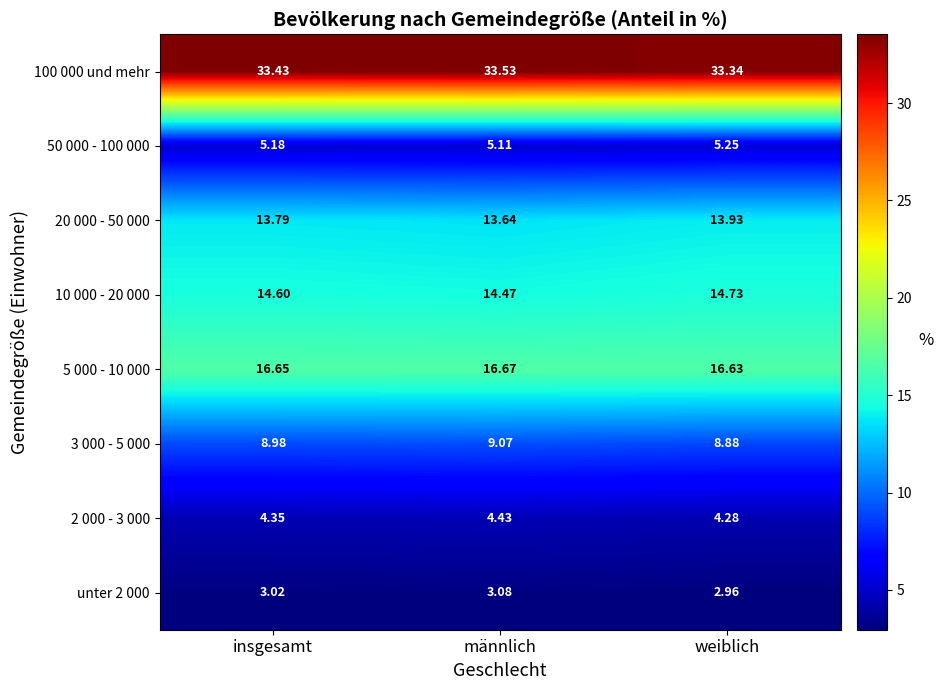

Which category has the lowest value in the 20 000 - 50 000 series?

männlich